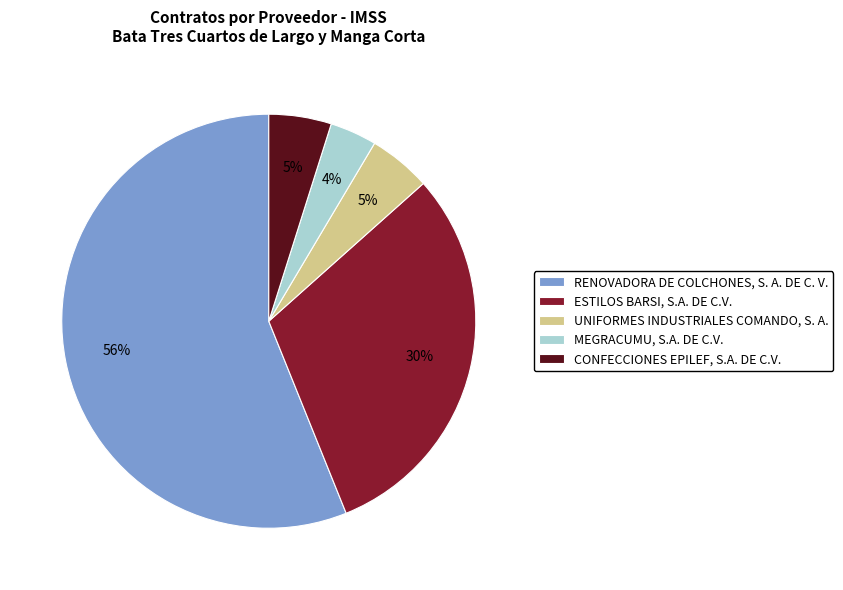

Which slice is the smallest?

MEGRACUMU, S.A. DE C.V.